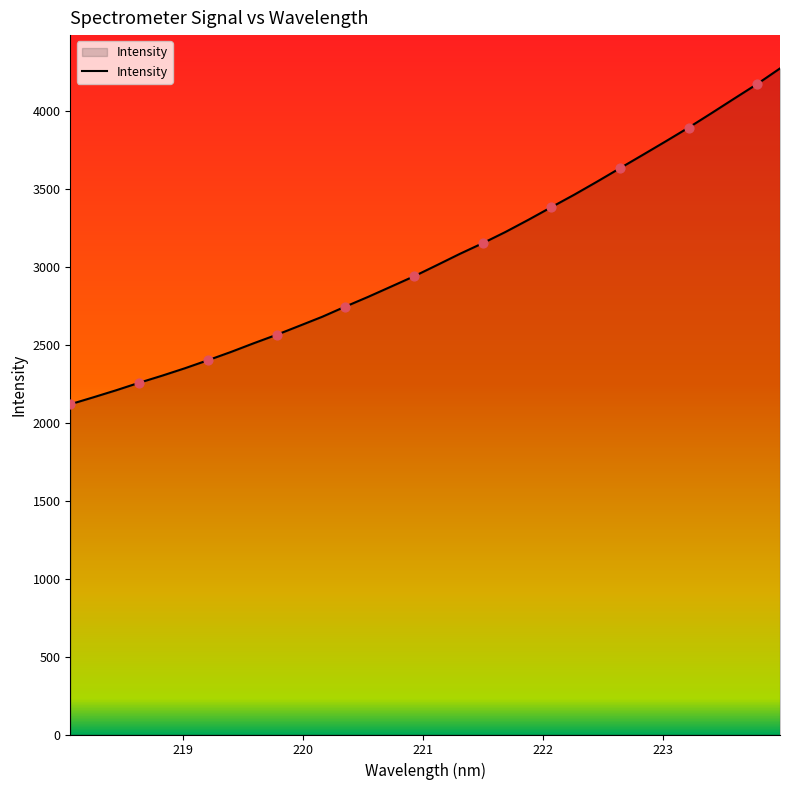

What is the difference between the maximum and minimum values?

2154.1